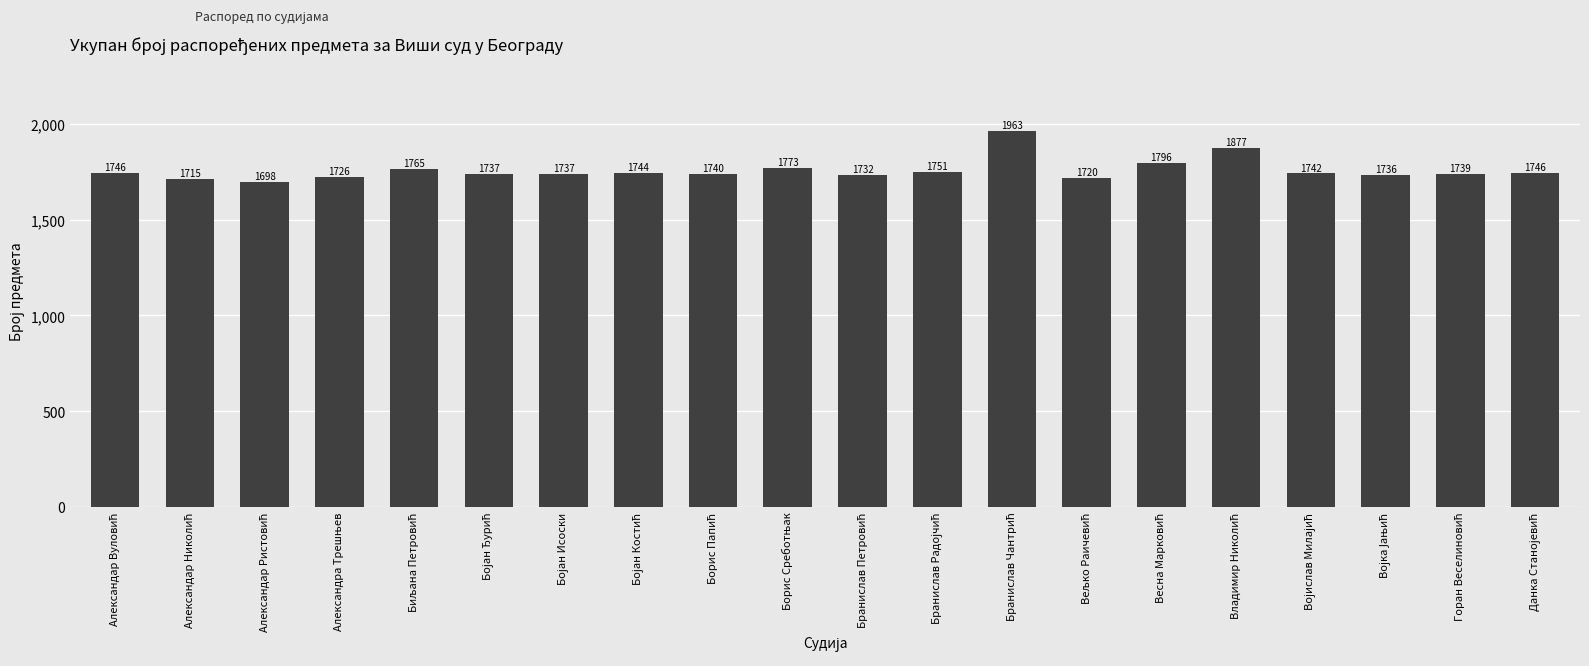

Reading right to left, what are all the values shown in this chart?

1746	1739	1736	1742	1877	1796	1720	1963	1751	1732	1773	1740	1744	1737	1737	1765	1726	1698	1715	1746